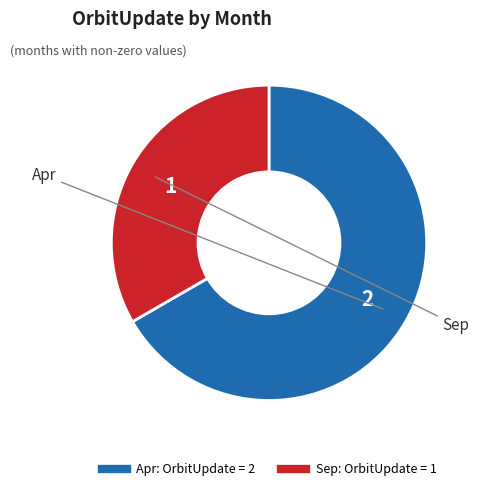

Rank the categories by value from lowest to highest.

Sep, Apr